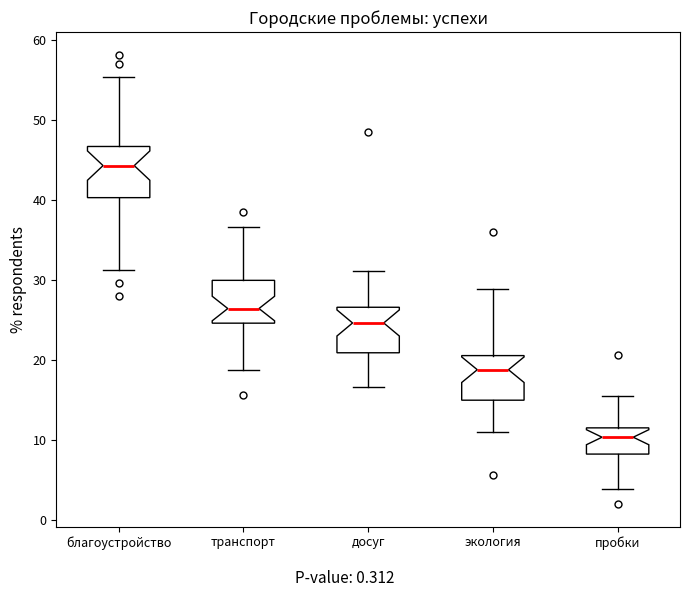

Reading left to right, read every box against the y-axis: the position of its median line, the range the box covers, and the ends of its whiskers. The values are not printed on the chart, so give them approximately, as read against the axis.

благоустройство: median 44, box 40 to 47, whiskers 31 to 55
транспорт: median 26, box 25 to 30, whiskers 19 to 37
досуг: median 25, box 21 to 27, whiskers 17 to 31
экология: median 19, box 15 to 21, whiskers 11 to 29
пробки: median 10, box 8 to 12, whiskers 4 to 15